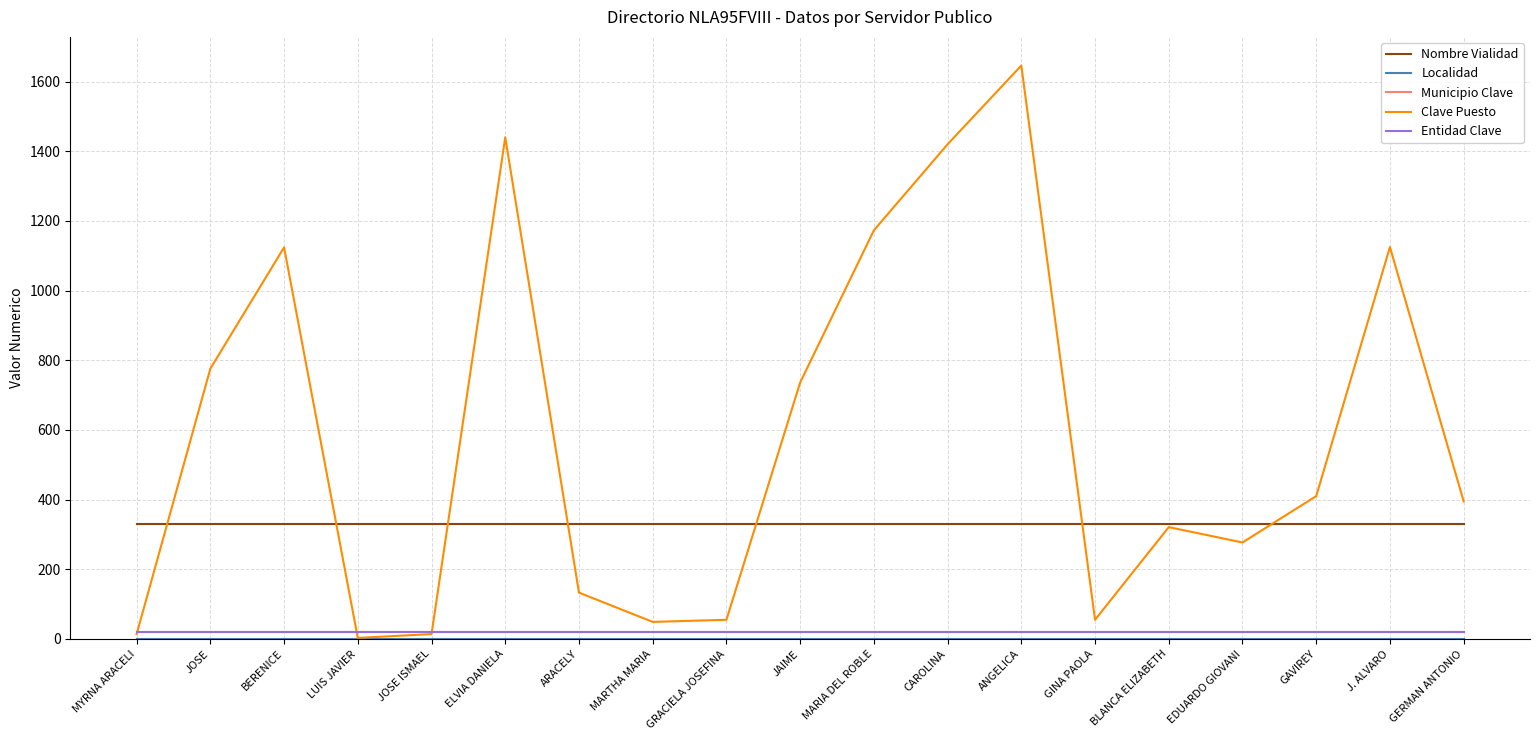

Is this an area chart (filled region under the line)?

No